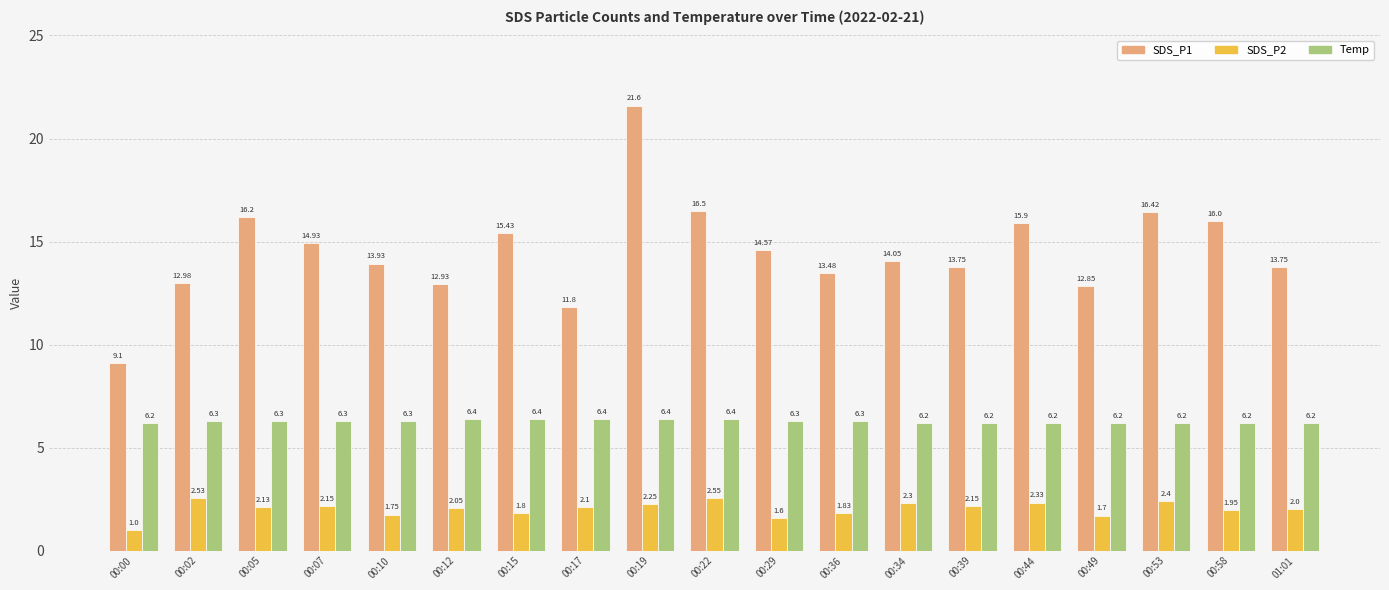

Between 00:22 and 00:53, which series saw the biggest shift?

Temp